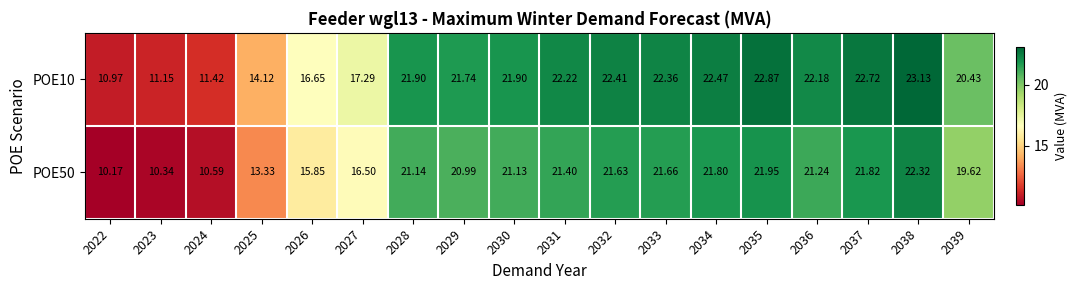

List the series in order of their peak value, lowest first.

POE50, POE10